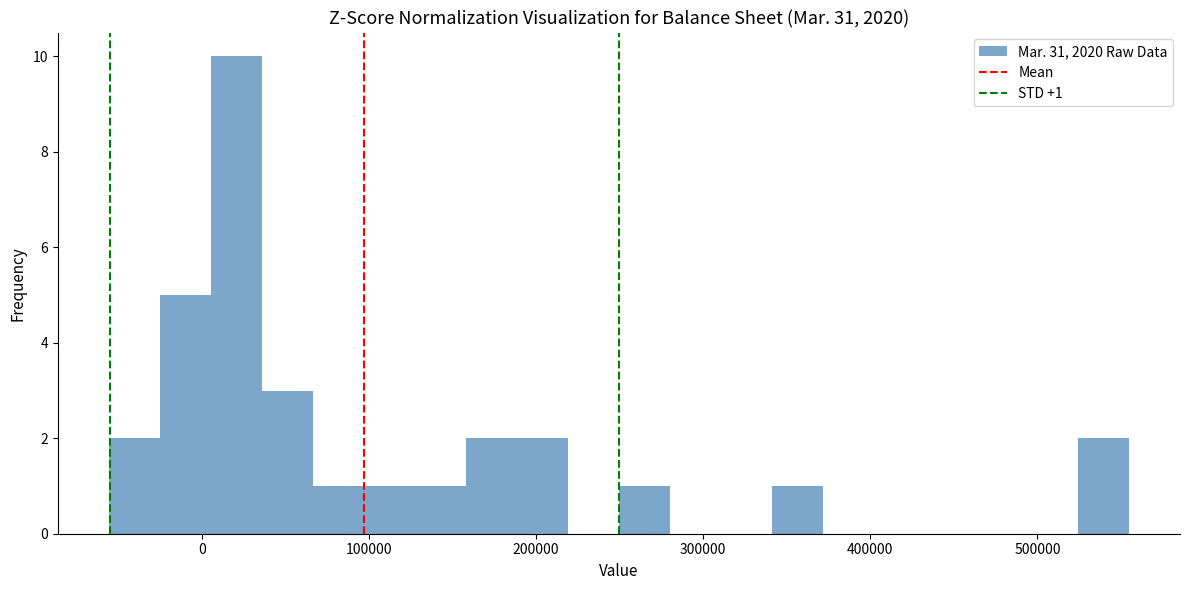

Around what value on the x-axis is the tallest bar? Give the approximate position of its centre, as read against the axis.

20000